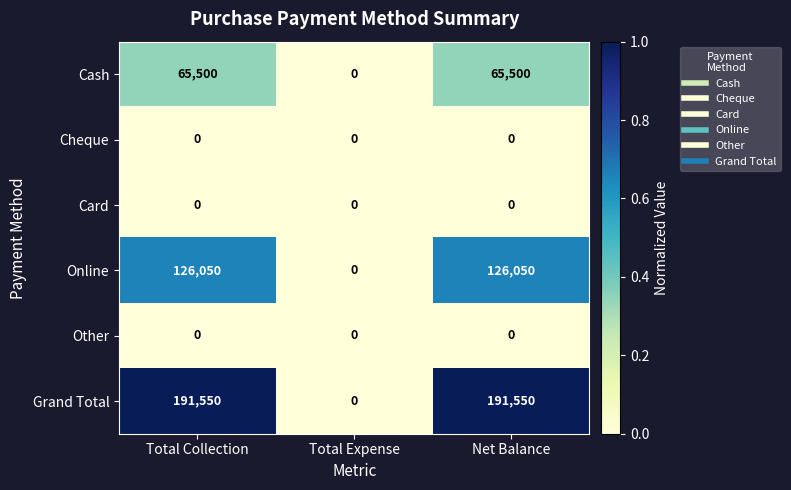

Which series has the largest total across all categories?

Grand Total